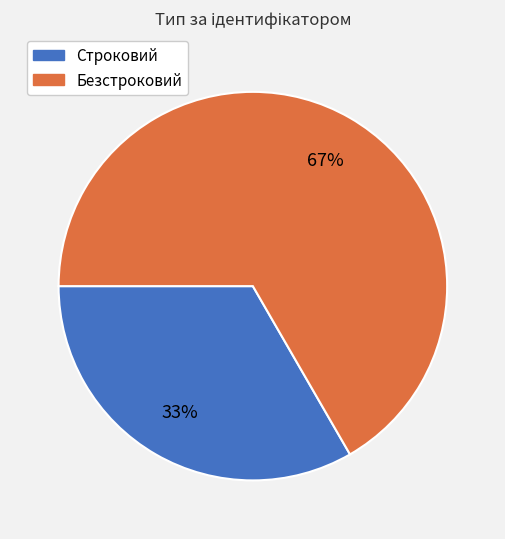

Between Безстроковий and Строковий, which is larger?

Безстроковий